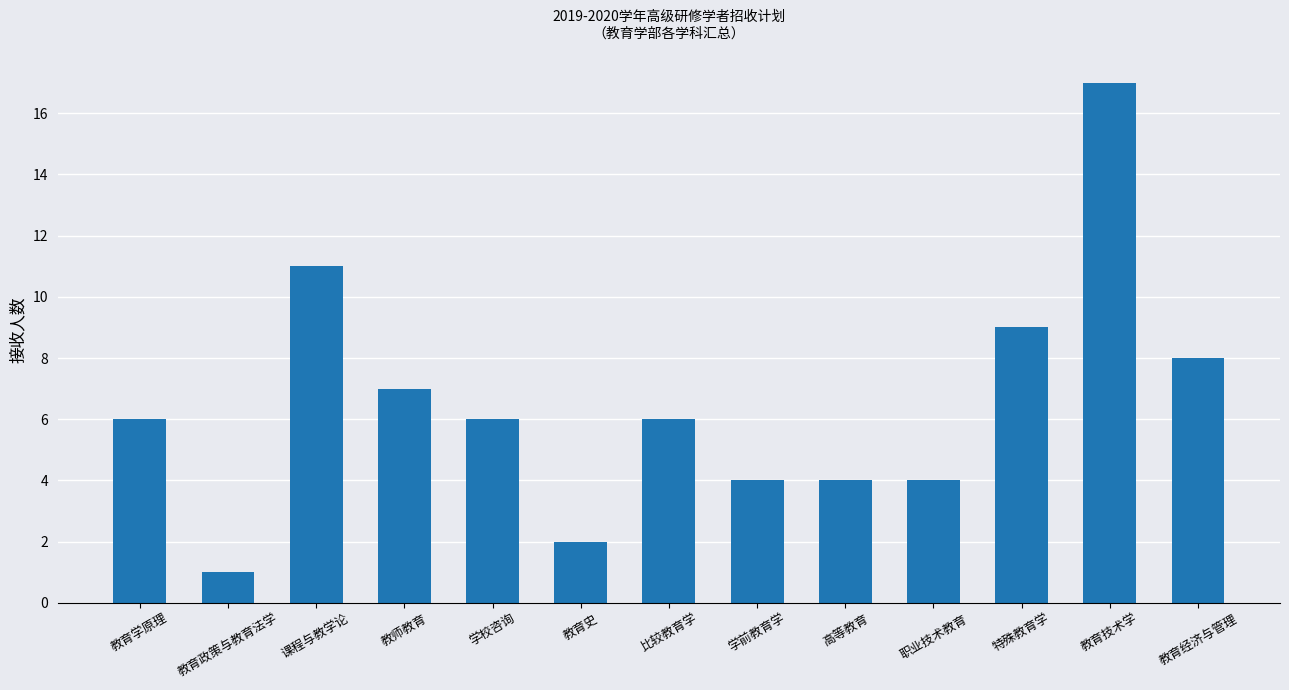

True or false: the data shows 2 at 教育史.

True